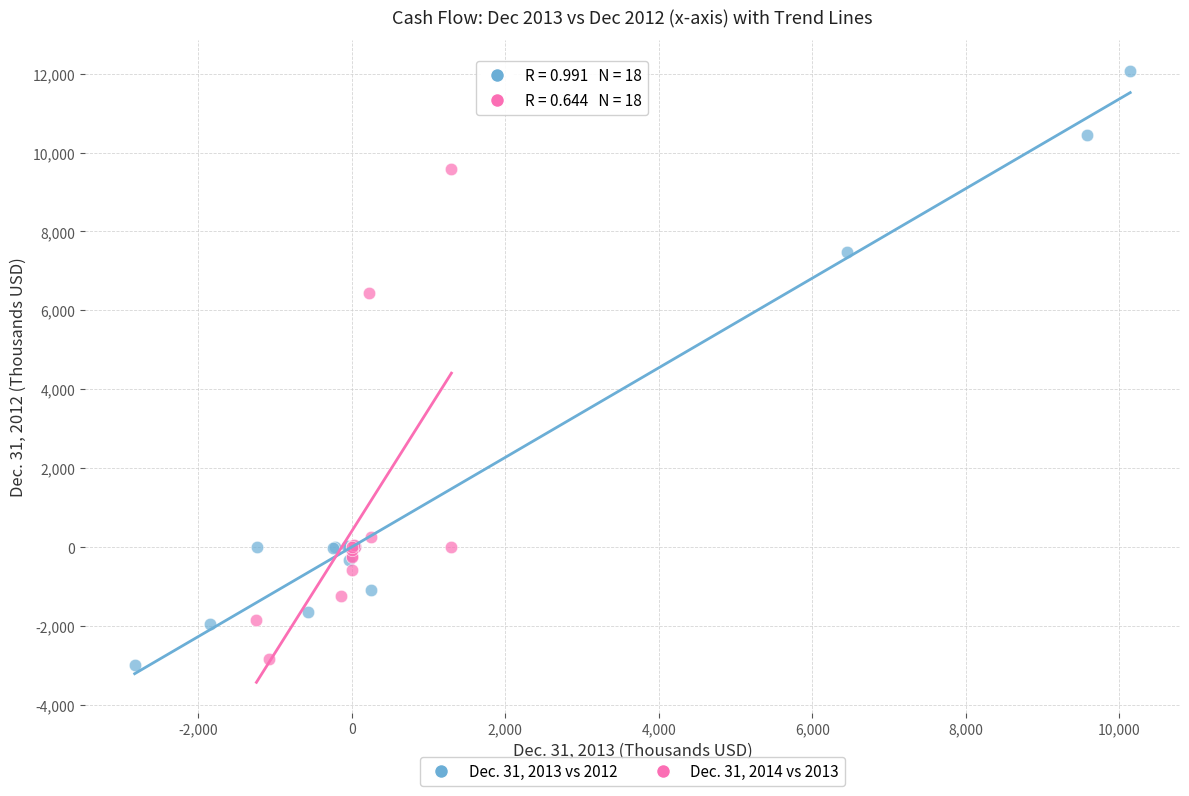

Which series has the largest Y range (max minus min)?

Dec. 31, 2013 vs 2012